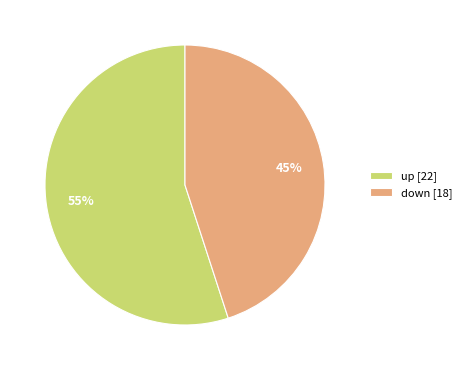

What is the largest slice in the pie chart?

up